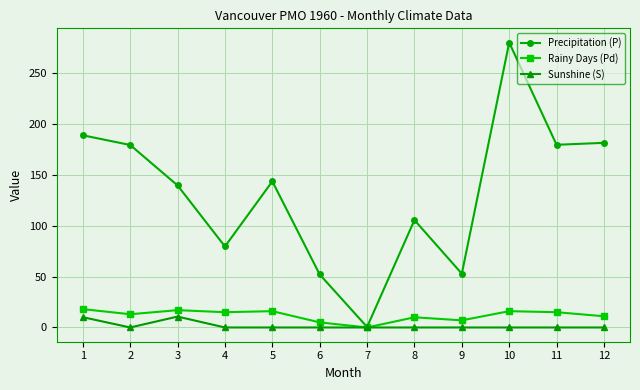

How many interior local peaks does the Precipitation (P) series have?

3